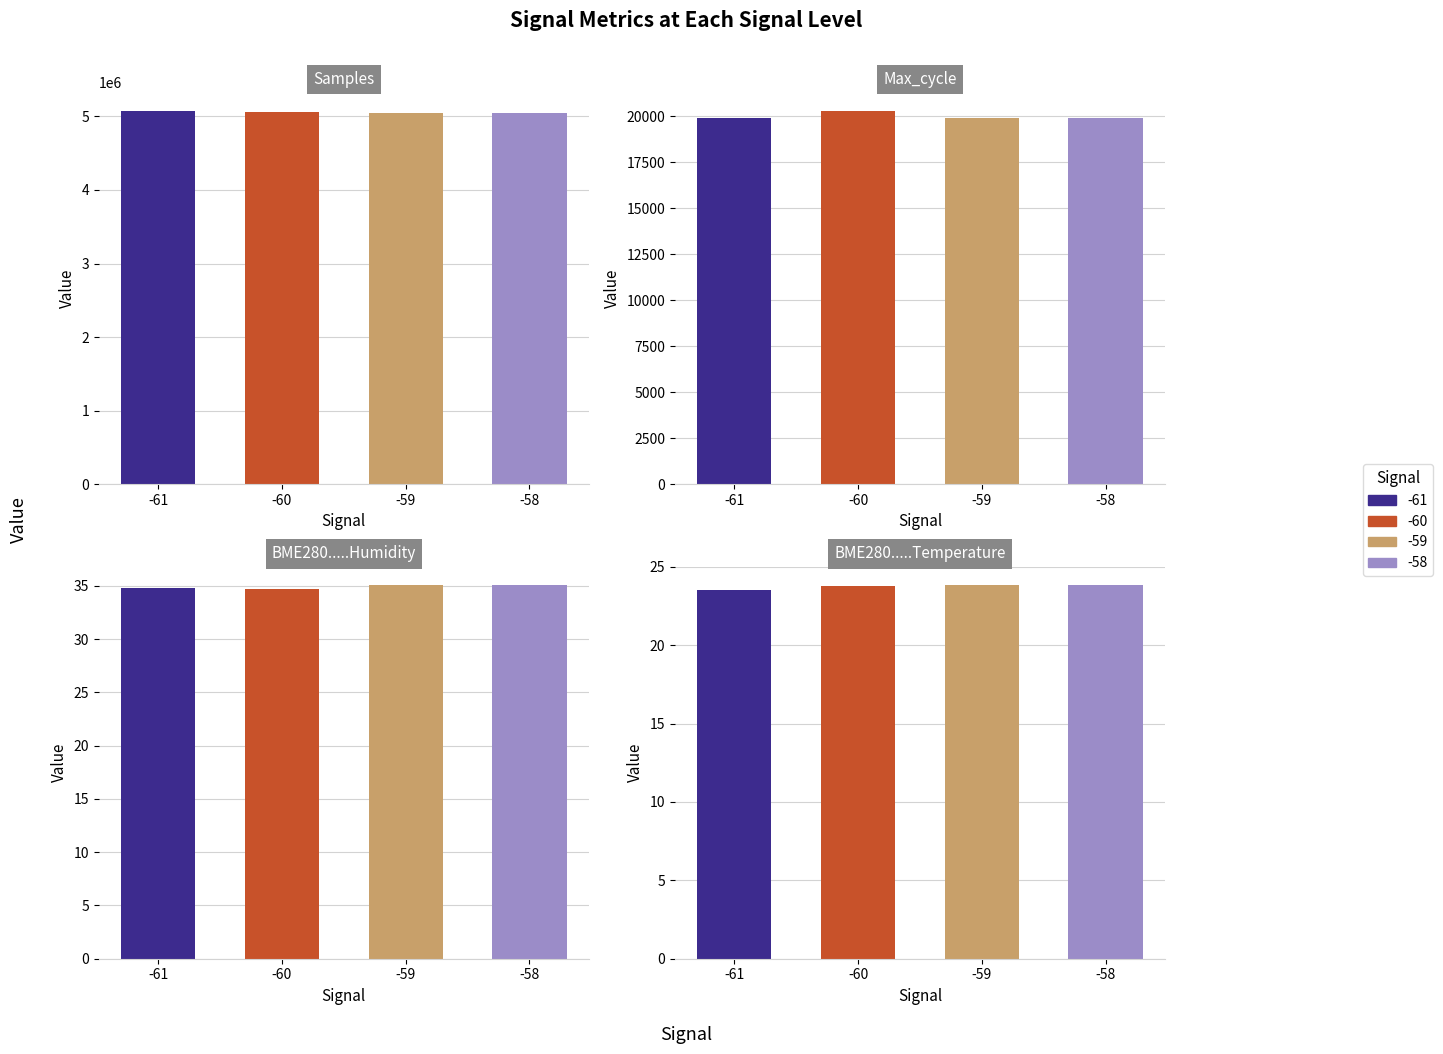

What is the sum of the Samples values at 6 and 5?

10147173.0